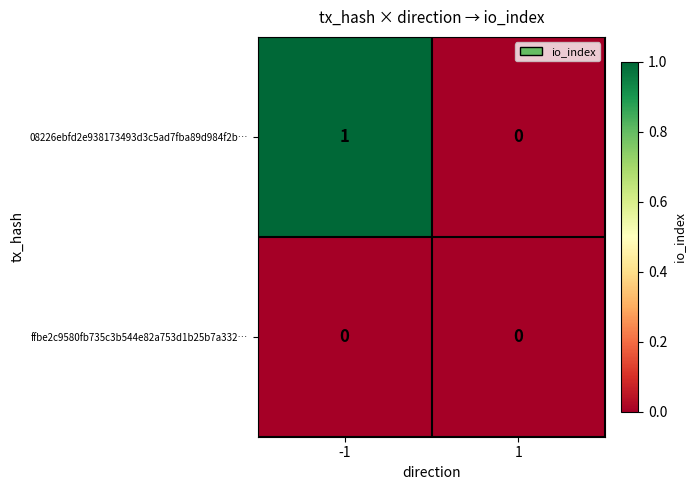

Which category has the highest value across all series?

-1